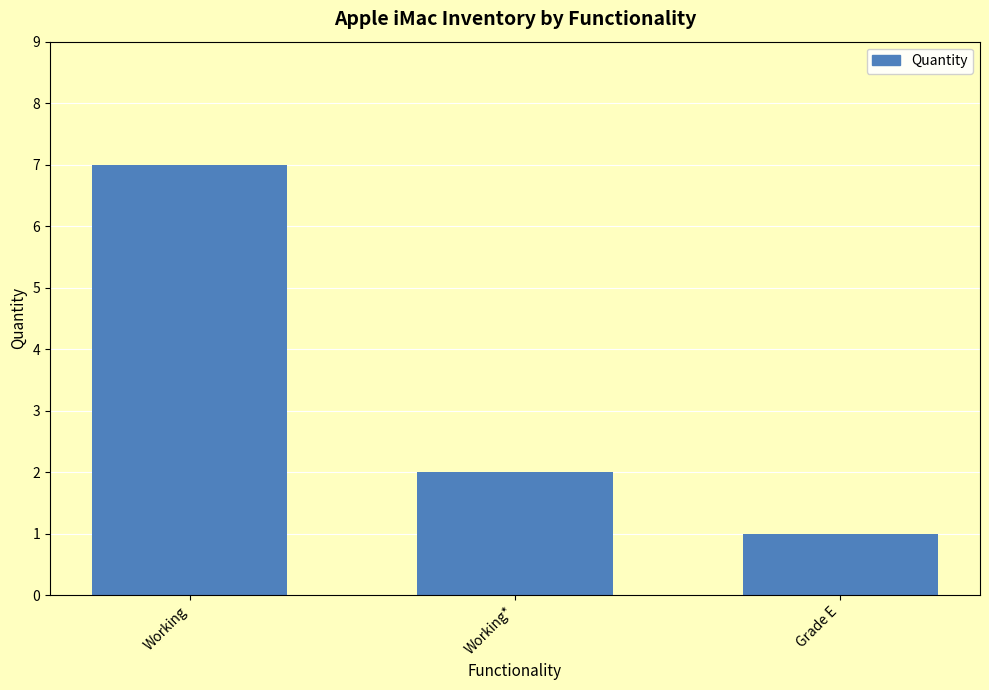

What is the approximate value at Working?

7